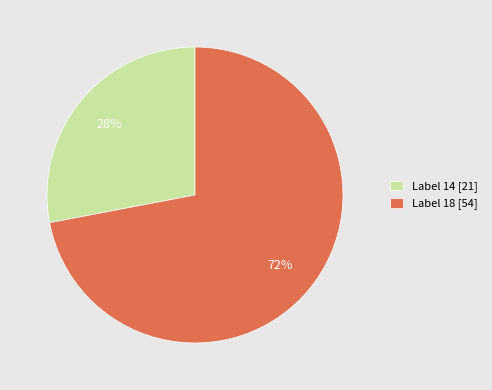

What is the smallest slice in the pie chart?

Label 14 [21]